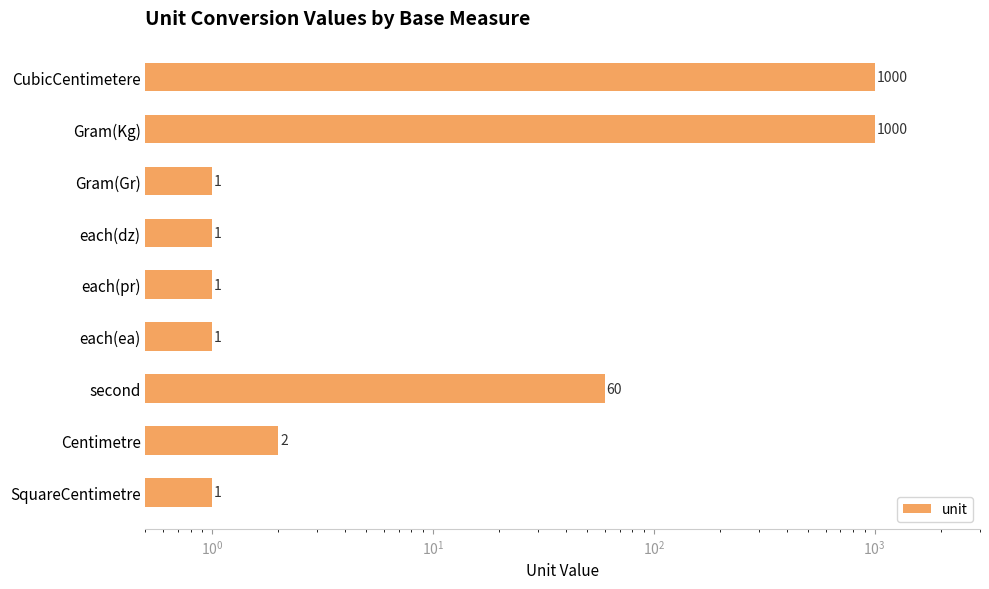

What is the value of the 4th bar from the left?

1